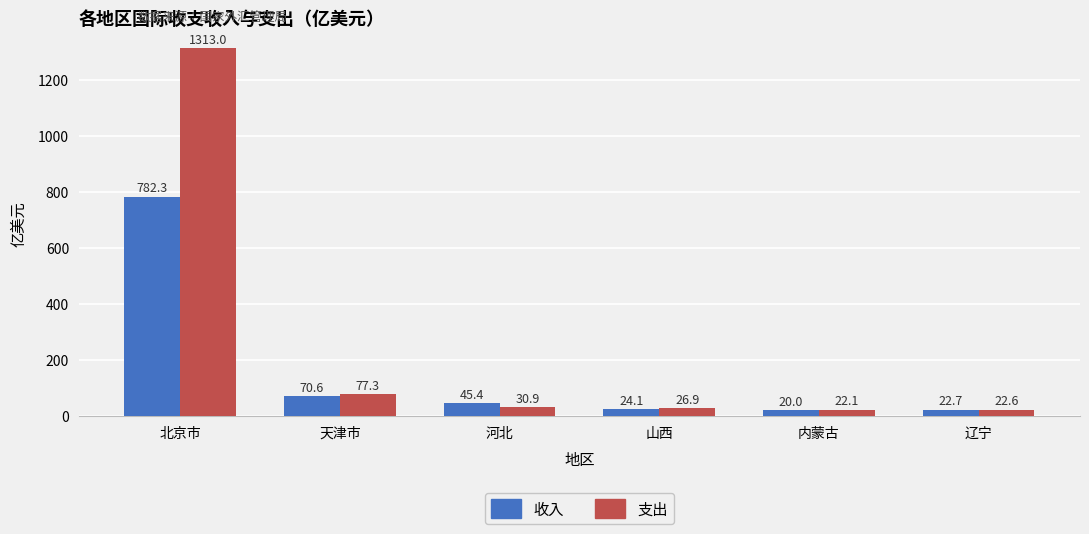

What is the smallest value displayed?

20.0